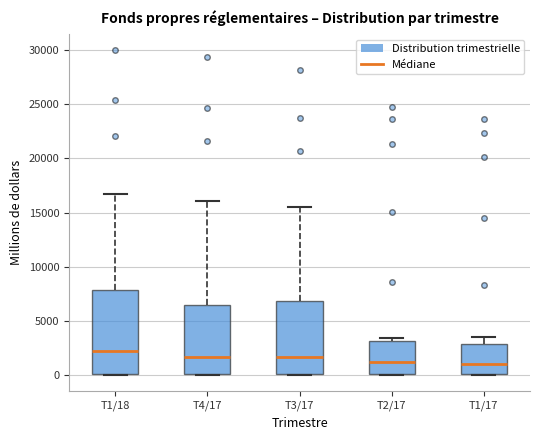

Where does the median line of the box for T1/18 sit on the y-axis? The values are not printed on the chart, so give them approximately, as read against the axis.

2000